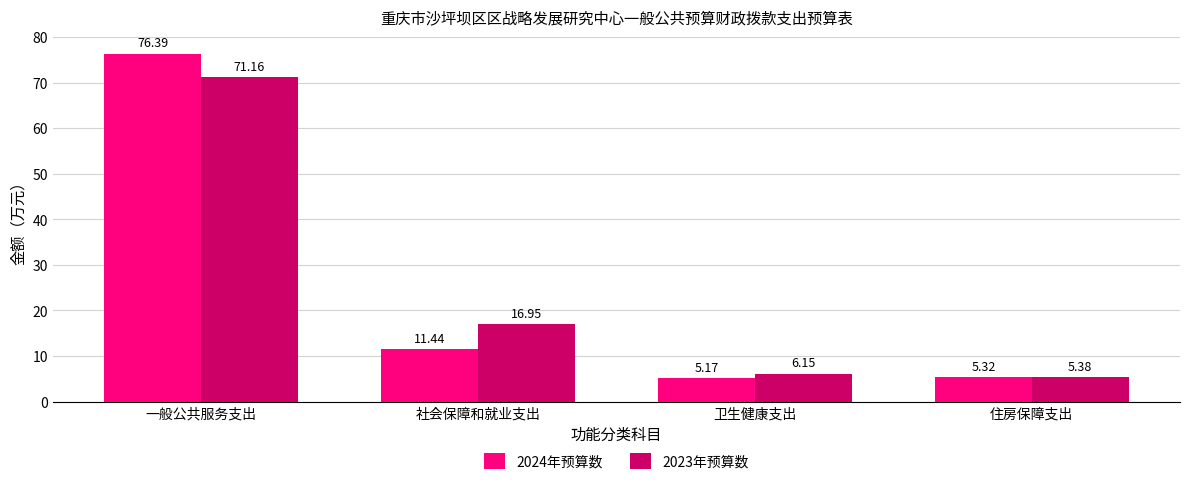

Where does the 2024年预算数 series first go above 11?

一般公共服务支出